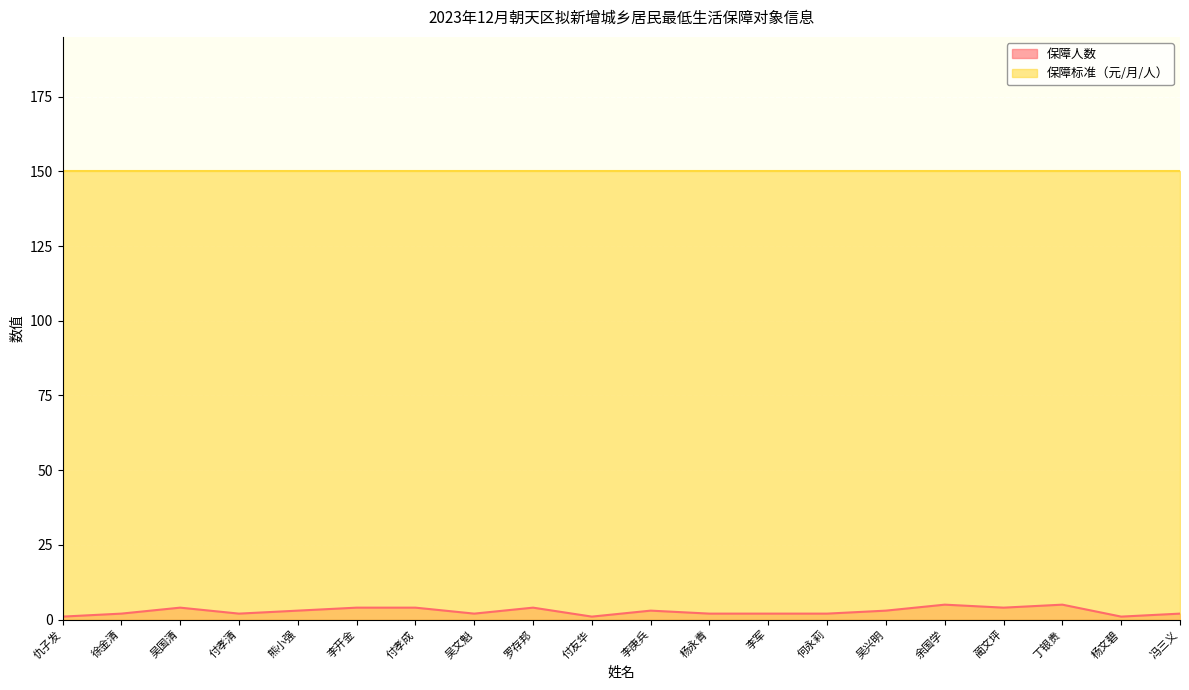

What is the greatest value displayed?

150